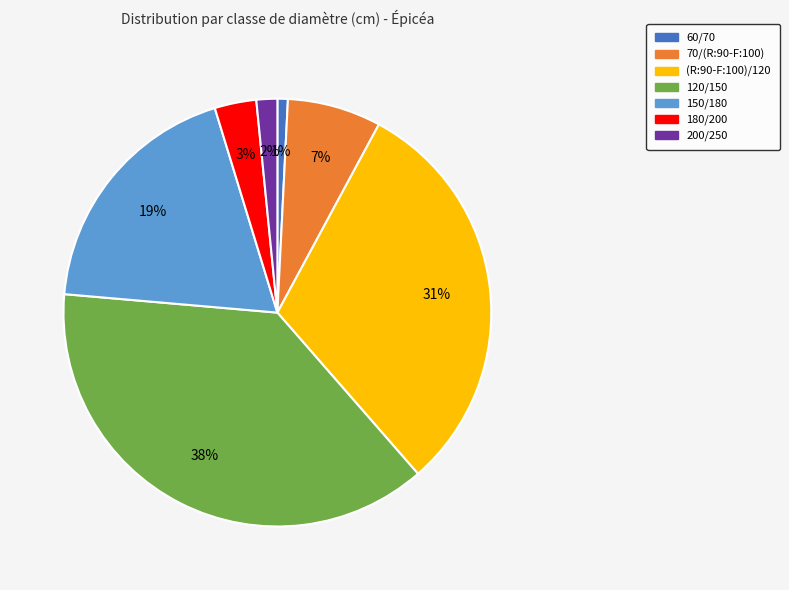

Is there a majority slice in this chart?

No